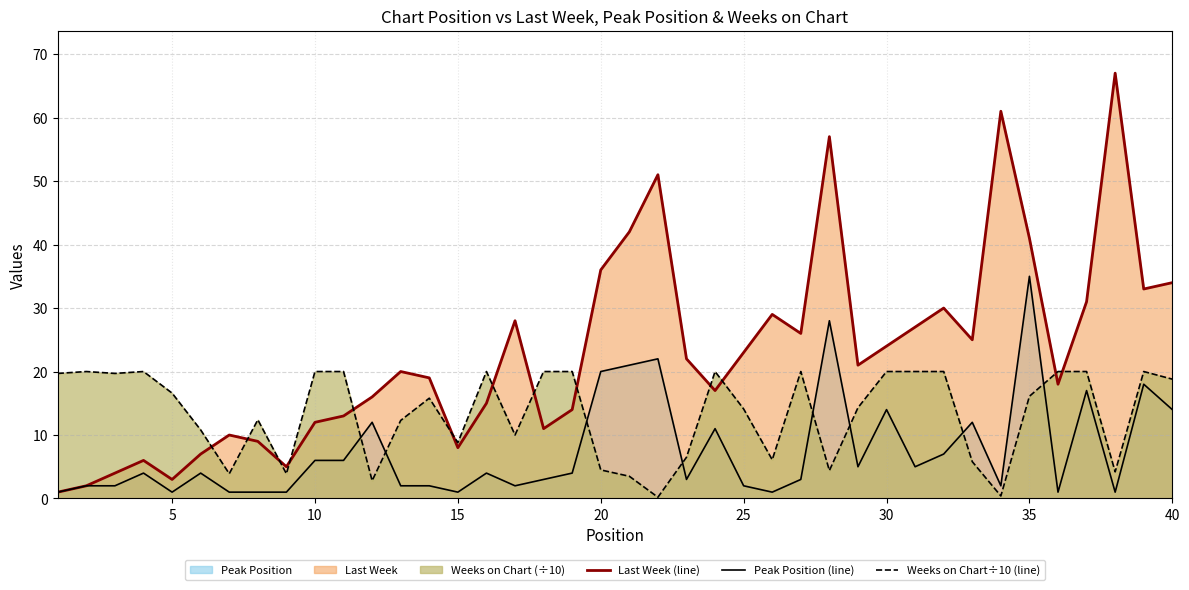

Is it true that Peak Position (line) equals 35.0 at 35?

True